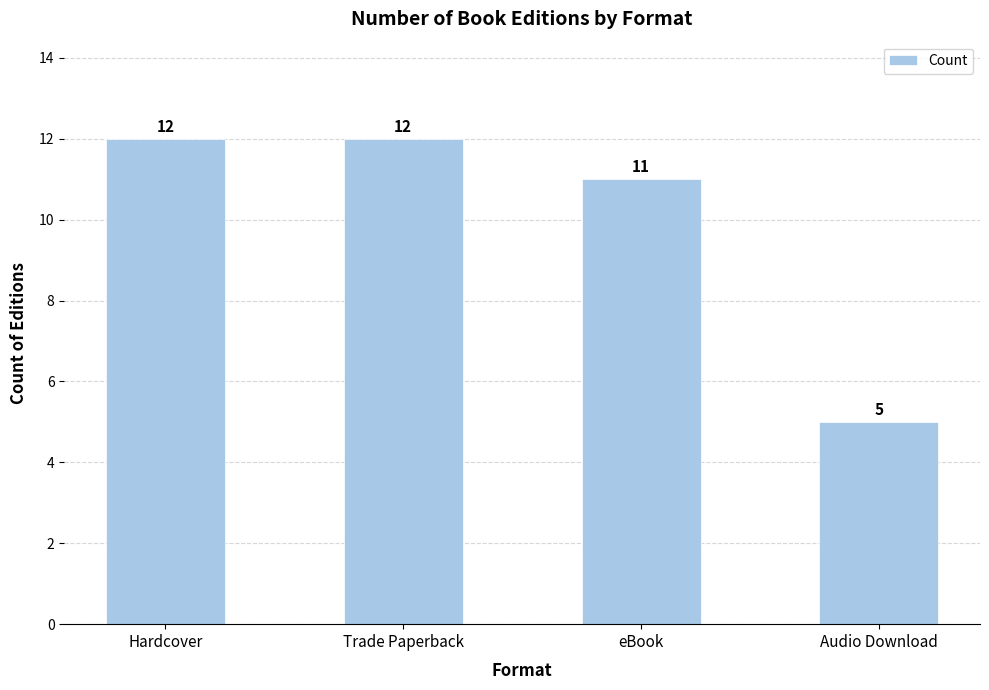

What is the ratio of the value at eBook to the value at Hardcover?

0.9